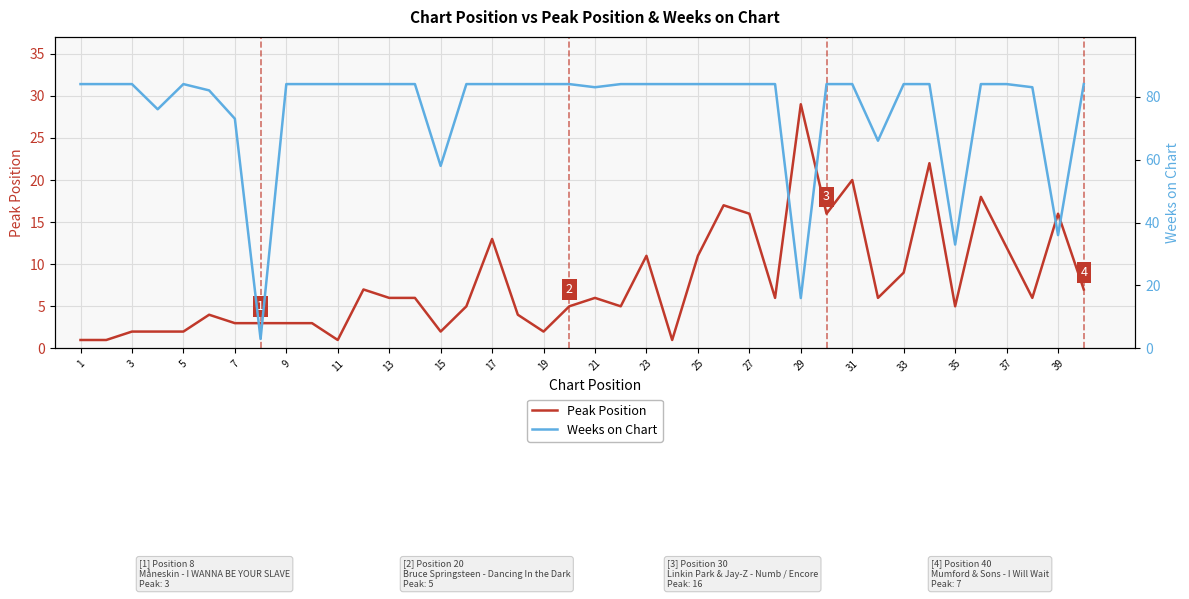

What is the average value of the Peak Position series?

8